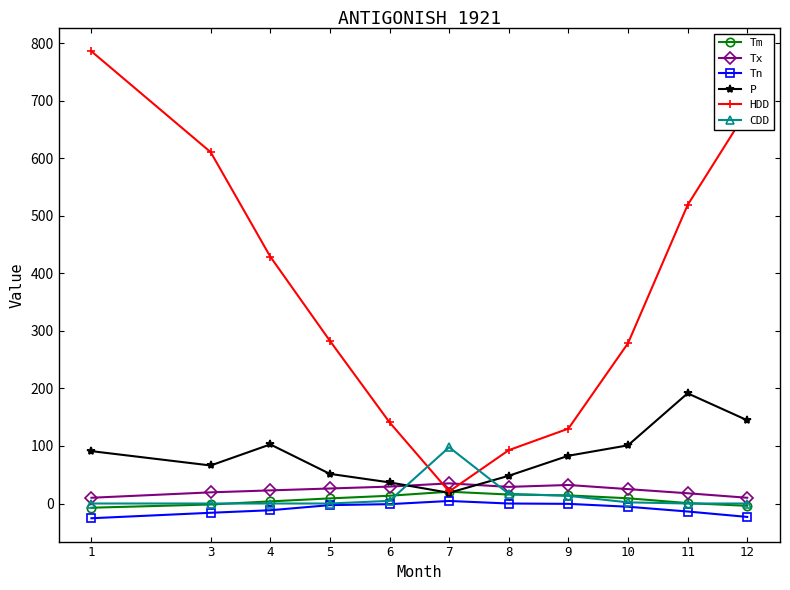

At which label does Tm first exceed 8?

5